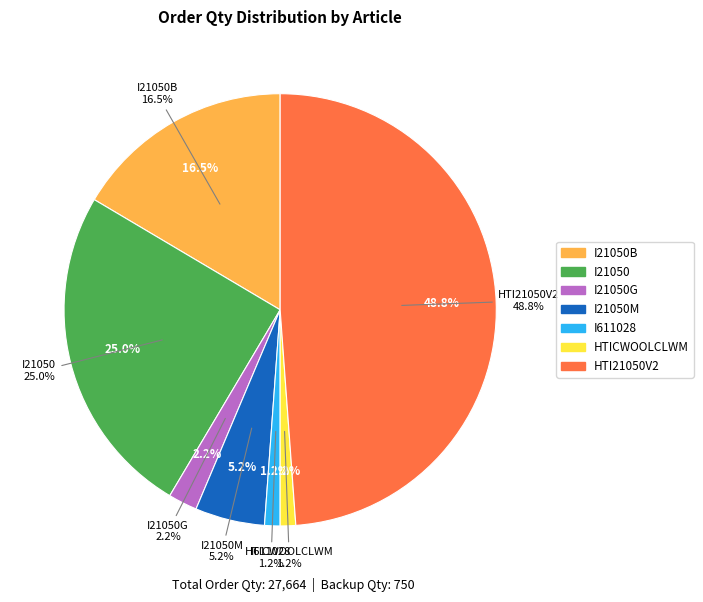

The I21050G slice represents 1% of the pie. True or false?

False